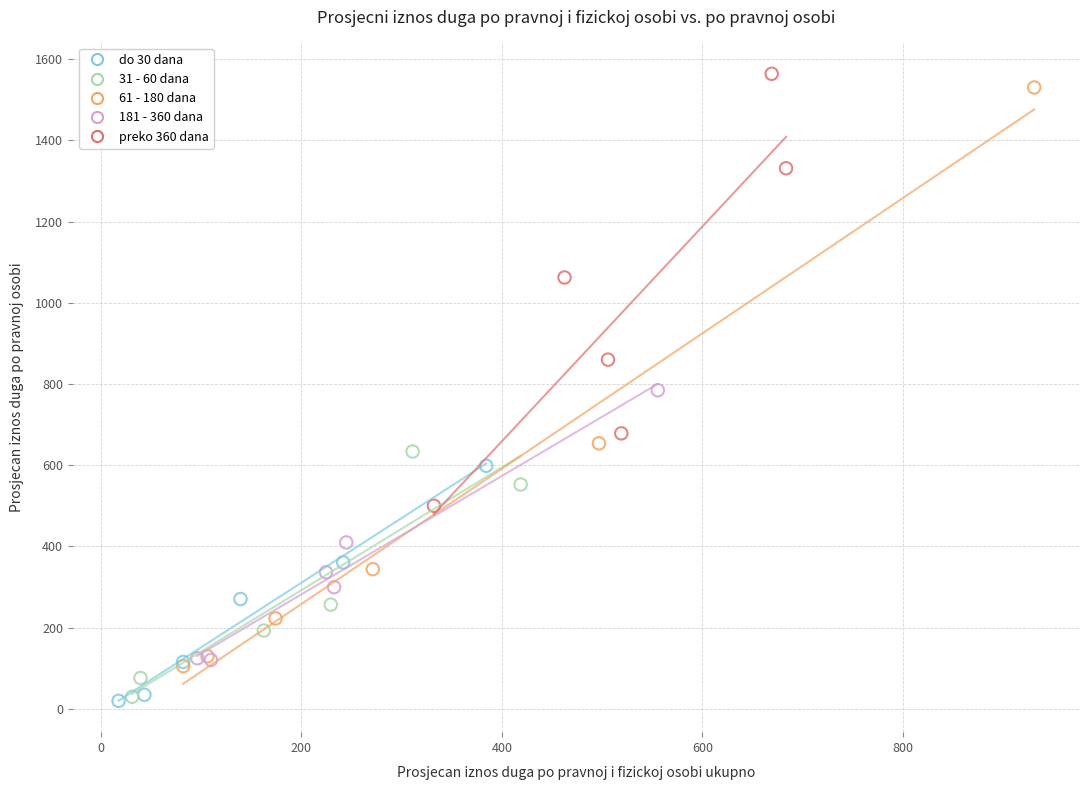

Which series has the widest spread of Y values?

61 - 180 dana